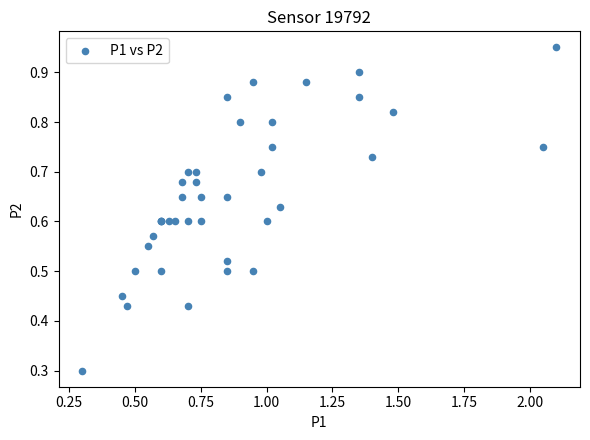

What Y value in the scatter plot is closest to 0?

0.3